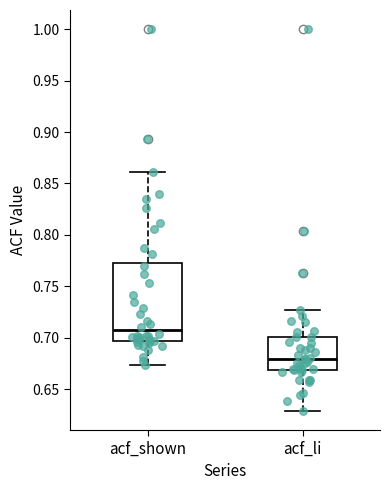

Which box's median line is the highest?

acf_shown